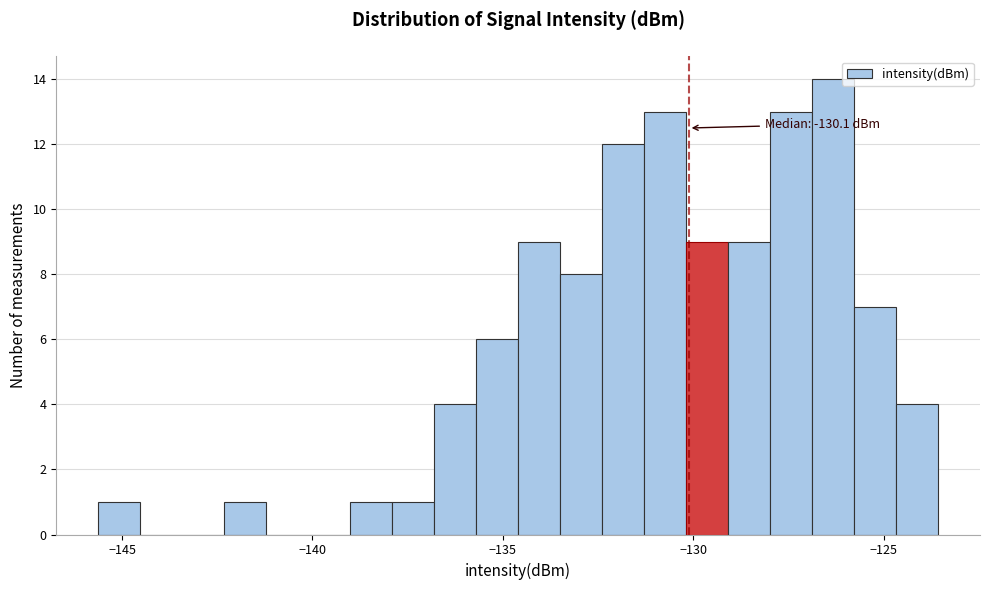

Around what value on the x-axis is the tallest bar? Give the approximate position of its centre, as read against the axis.

-126.5